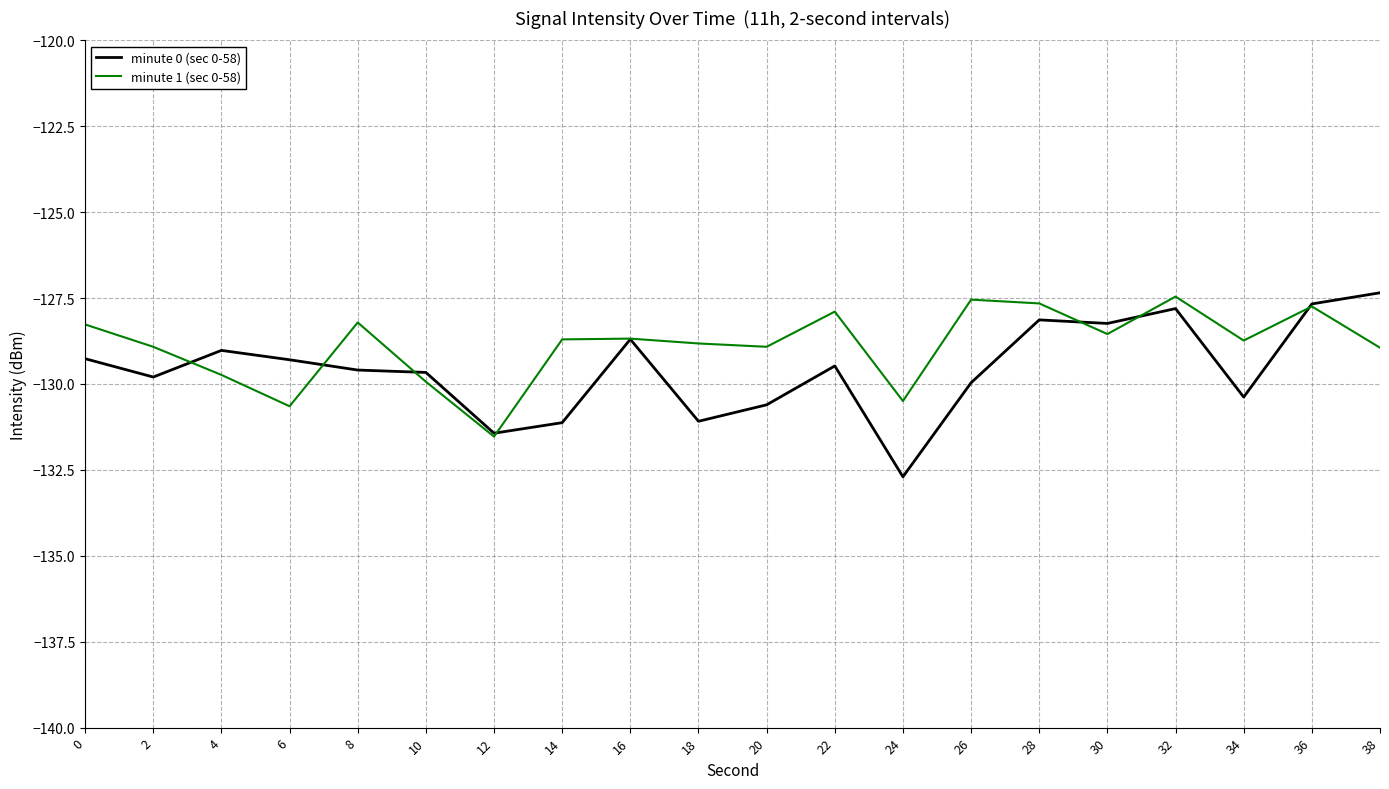

Does the chart display data point markers on the line(s)?

No